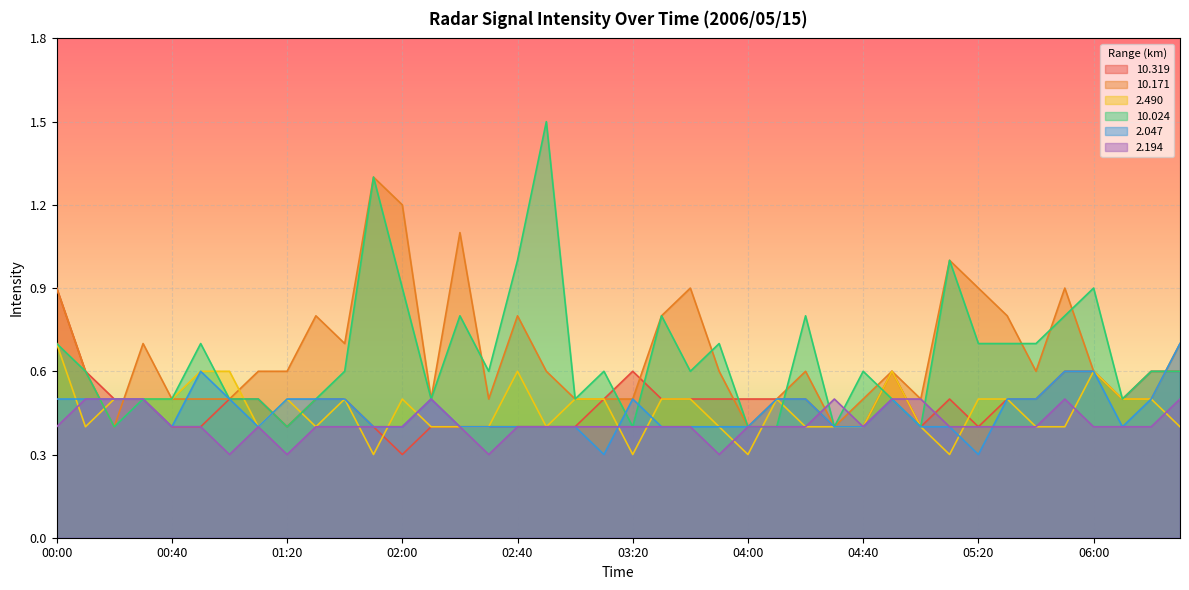

Is the value of   2.490 at 05:30 greater than the value of   2.047 at 01:30?

No